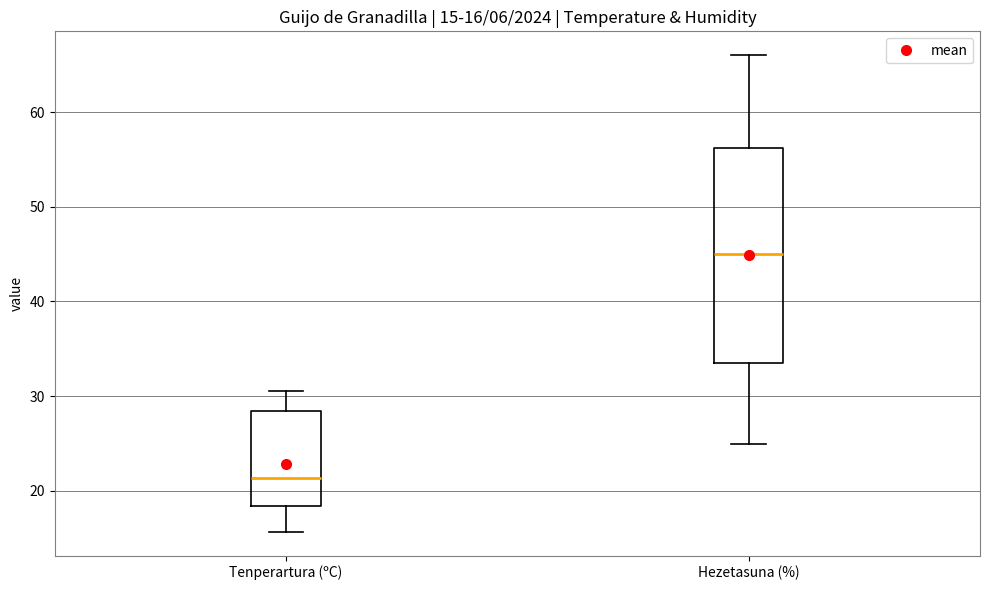

Comparing the boxes themselves (not the whiskers), which one is the tallest?

Hezetasuna (%)